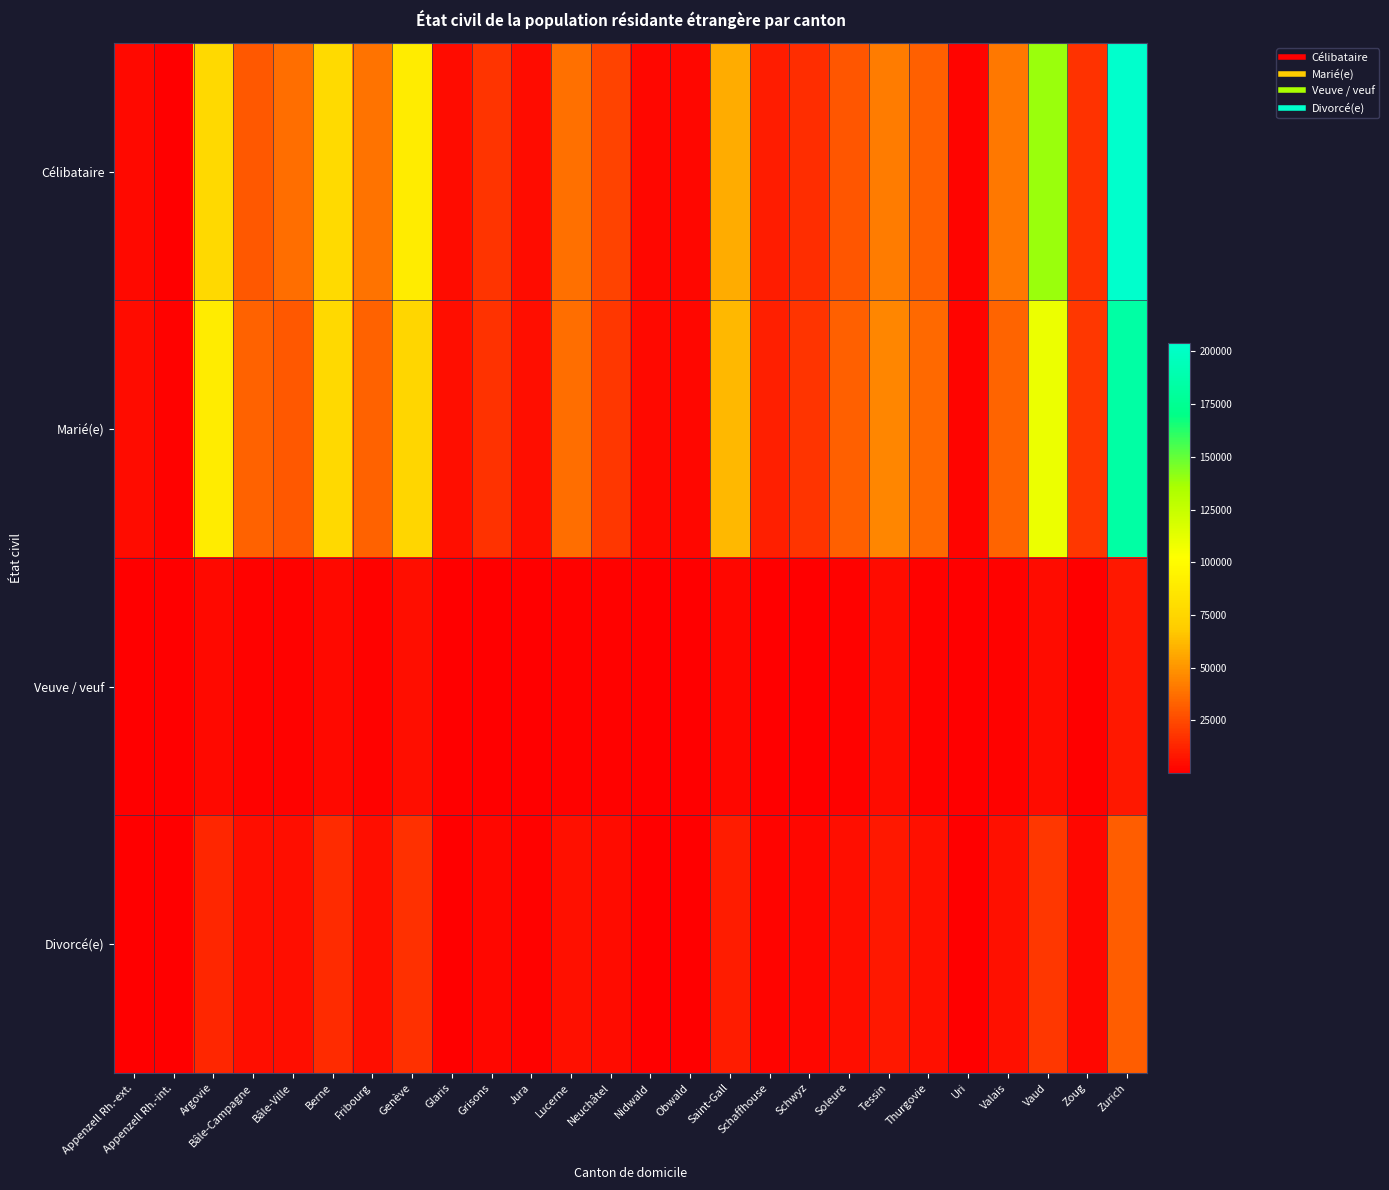

At which category is the sum across all series the highest?

Zurich